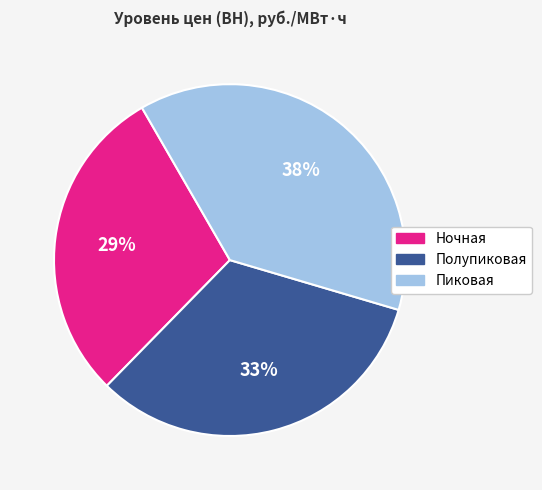

Which slice is the smallest?

Ночная